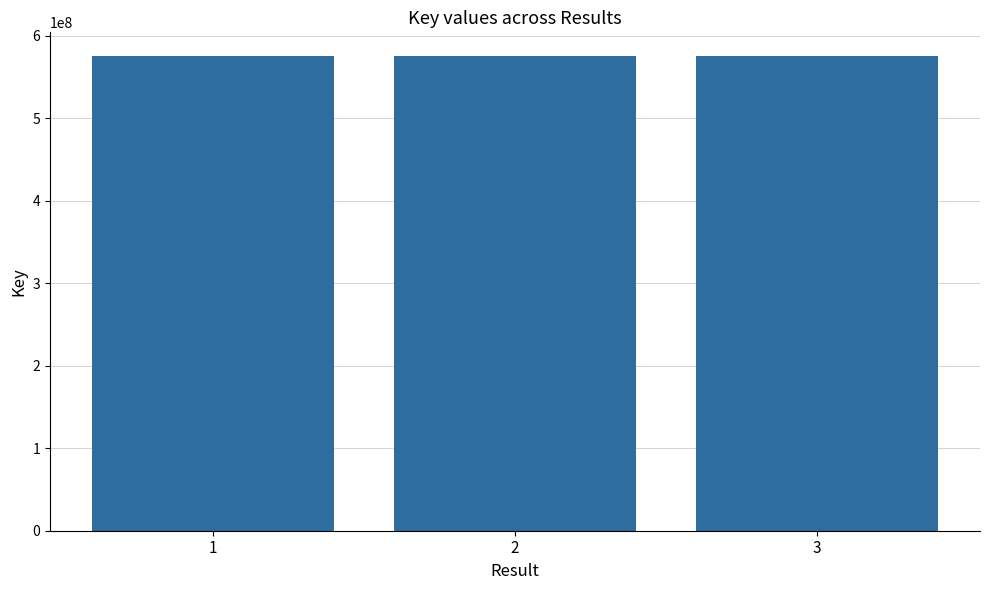

What is the minimum value shown in the chart?

575597440